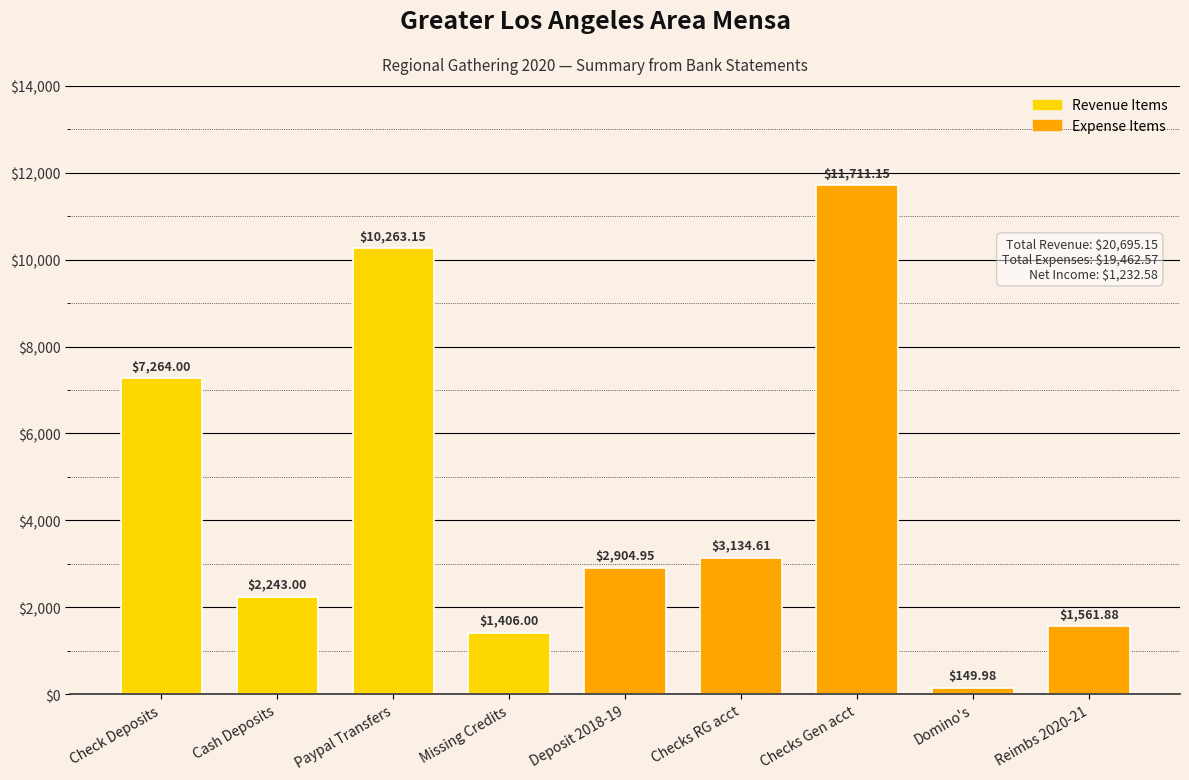

What is the label of the 4th bar from the left?

Missing Credits